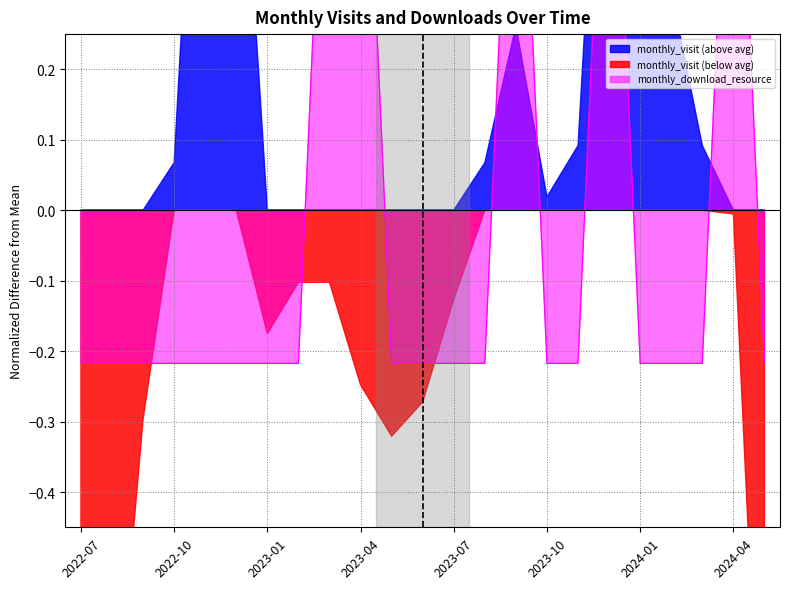

What is the sum of the values at 2022-08 and 2022-09?

-0.4